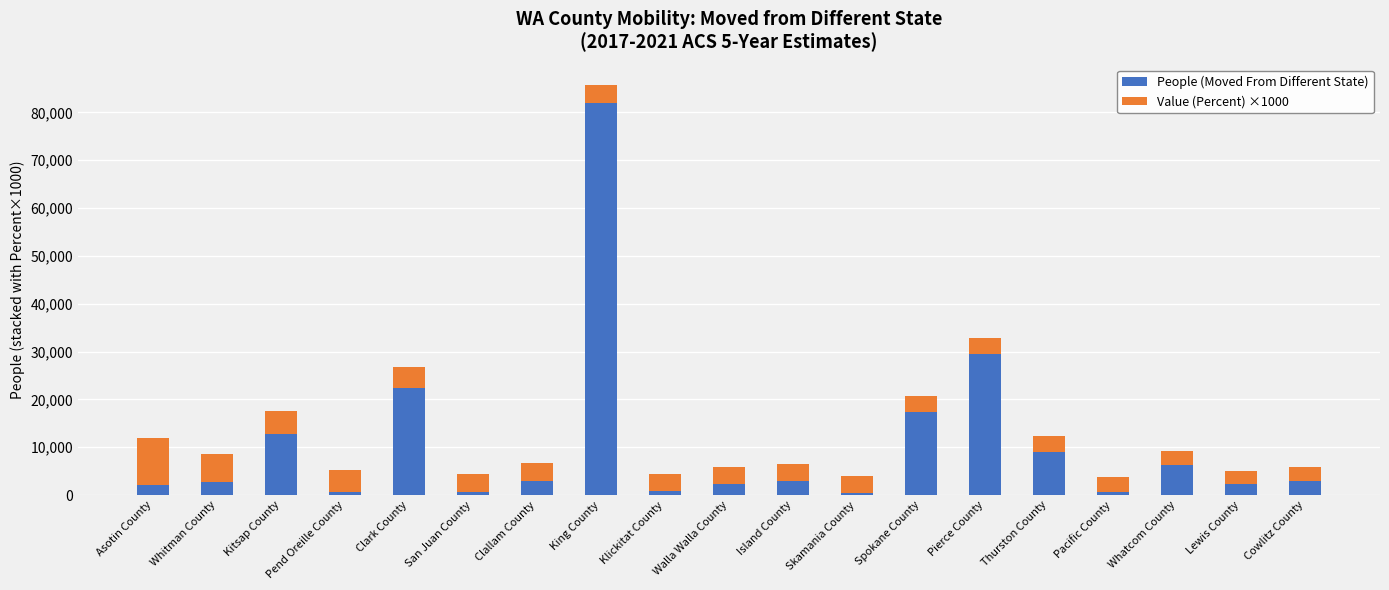

Where is People (Moved From Different State) nearest to the value 41197?

Pierce County